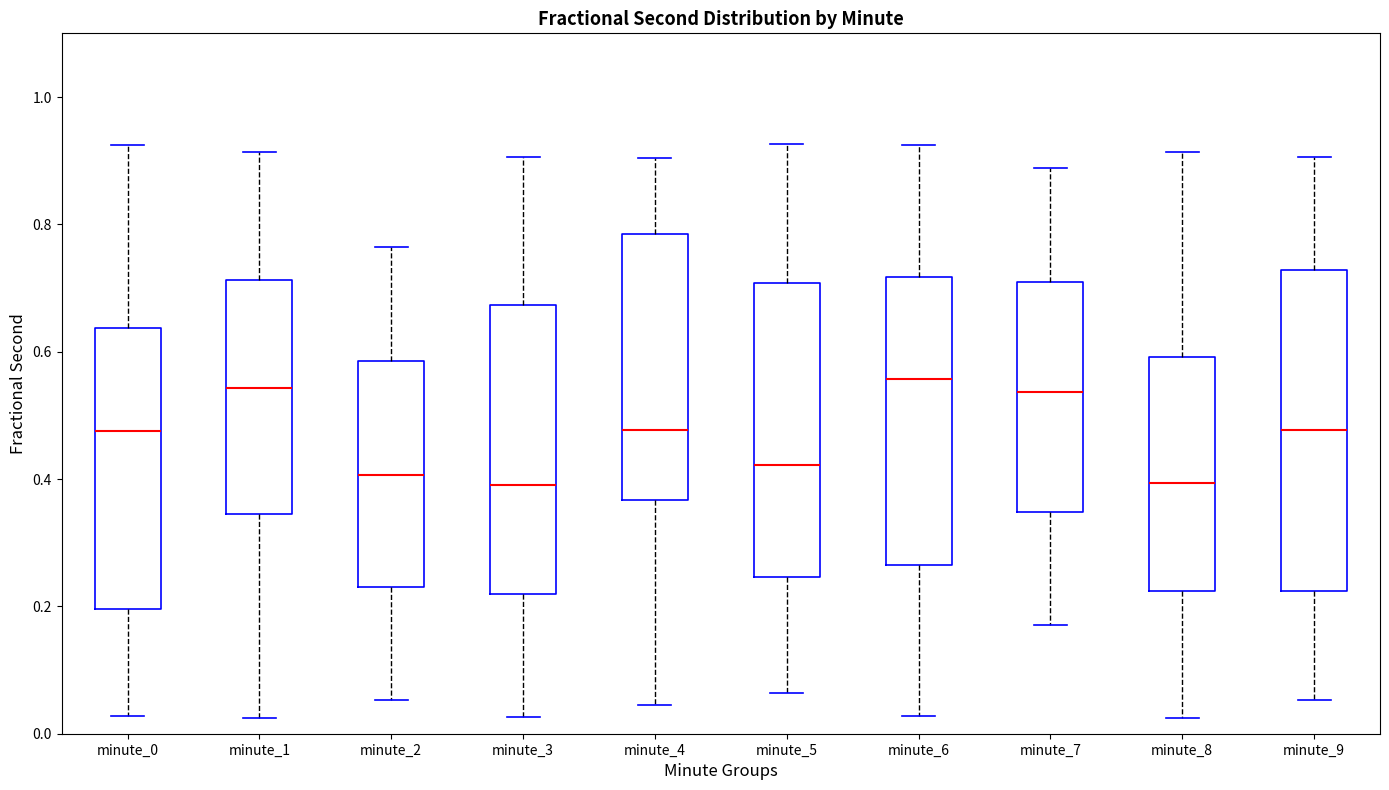

Comparing the boxes themselves (not the whiskers), which one is the tallest?

minute_9